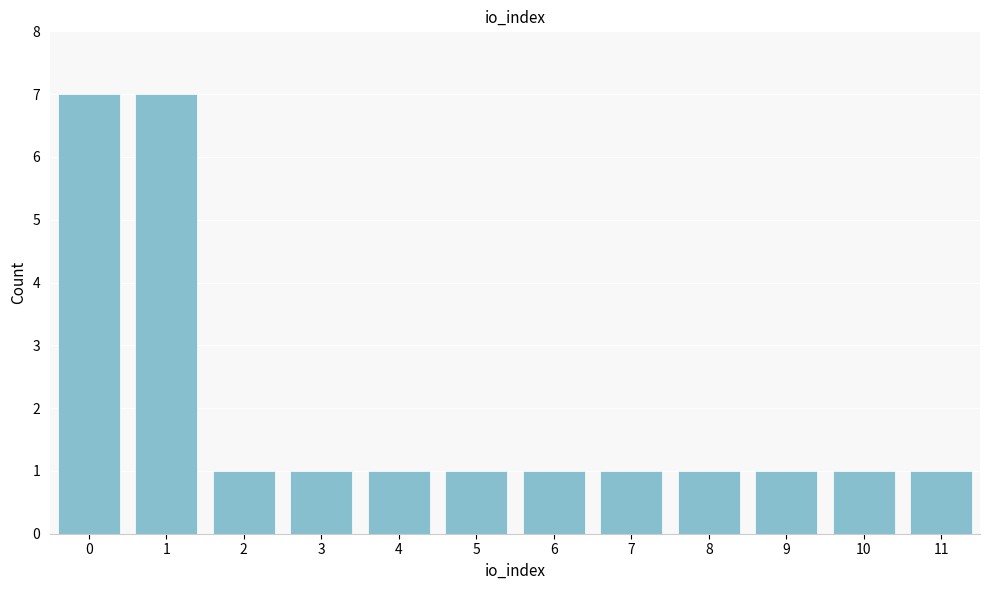

Reading right to left, extract all data points from this chart.

11=1	10=1	9=1	8=1	7=1	6=1	5=1	4=1	3=1	2=1	1=7	0=7